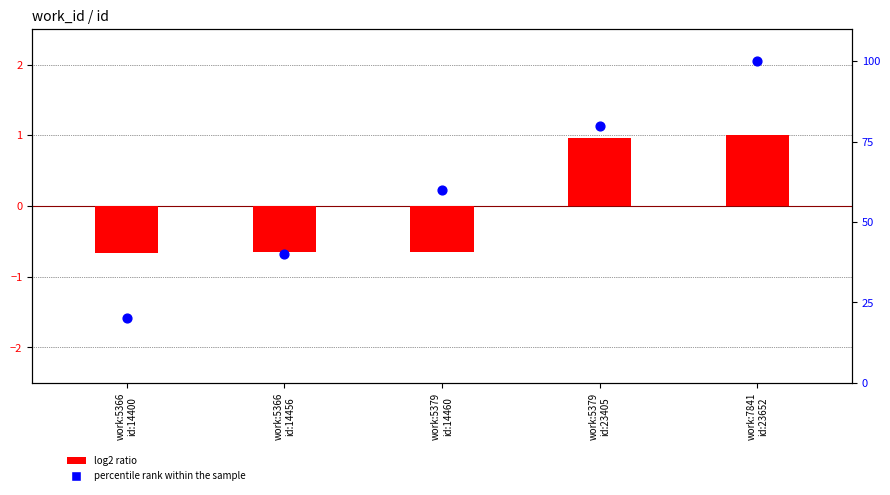

What are all the series names shown in the legend?

log2 ratio, percentile rank within the sample